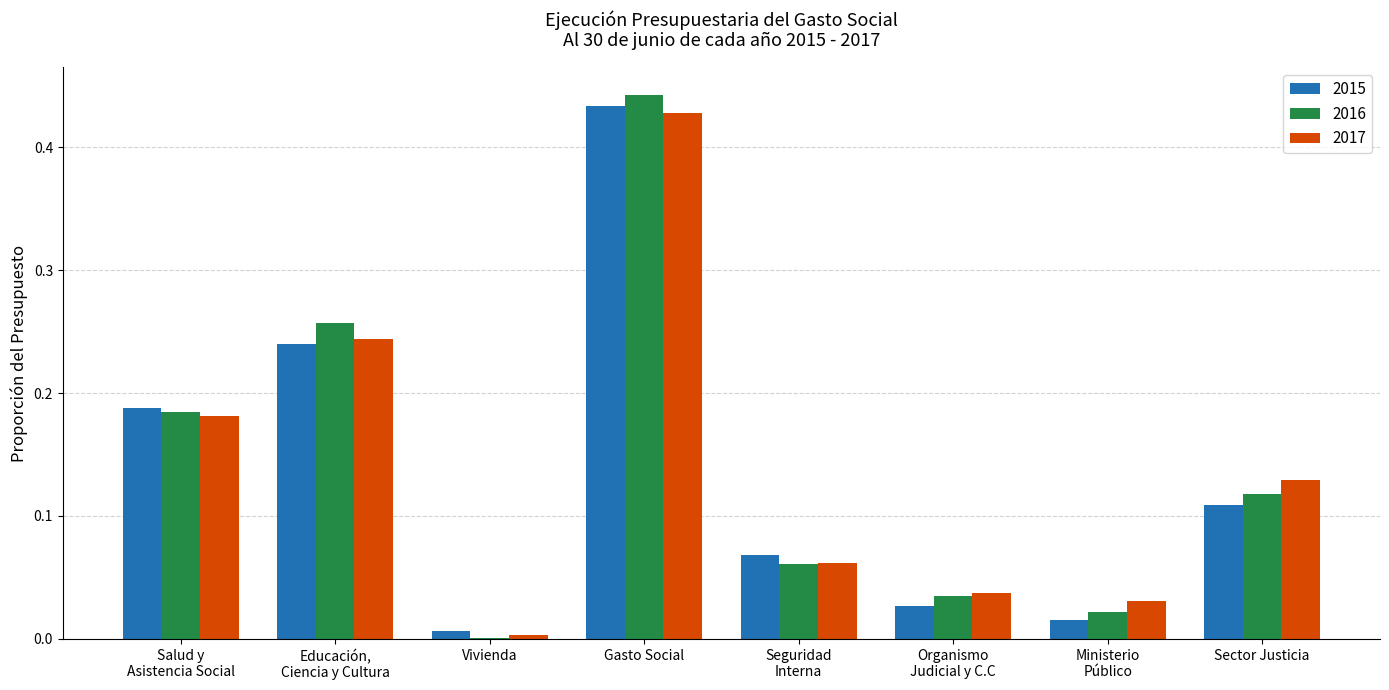

The 2017 series shows 0.0 at Vivienda. True or false?

True